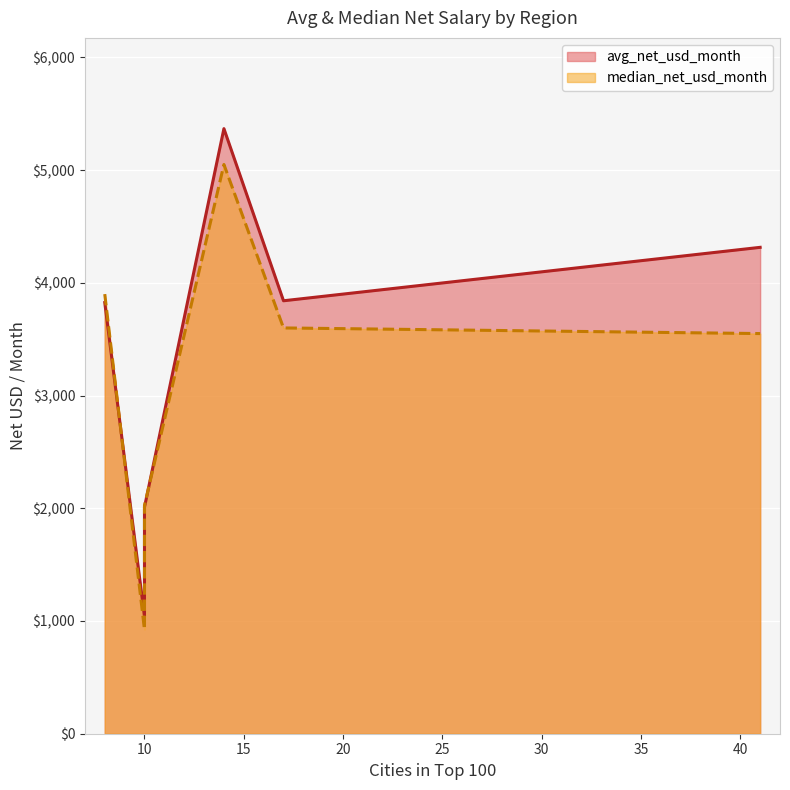

How many times do median_net_usd_month and avg_net_usd_month cross each other?

2